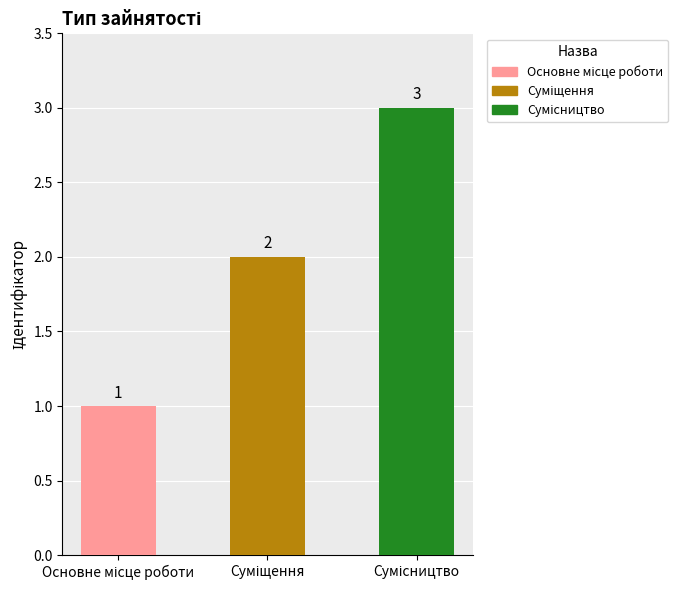

What is the sum of all values?

6